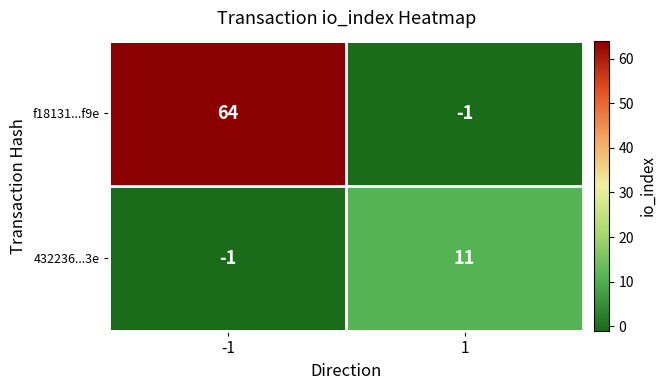

How many data points does each series have?

2